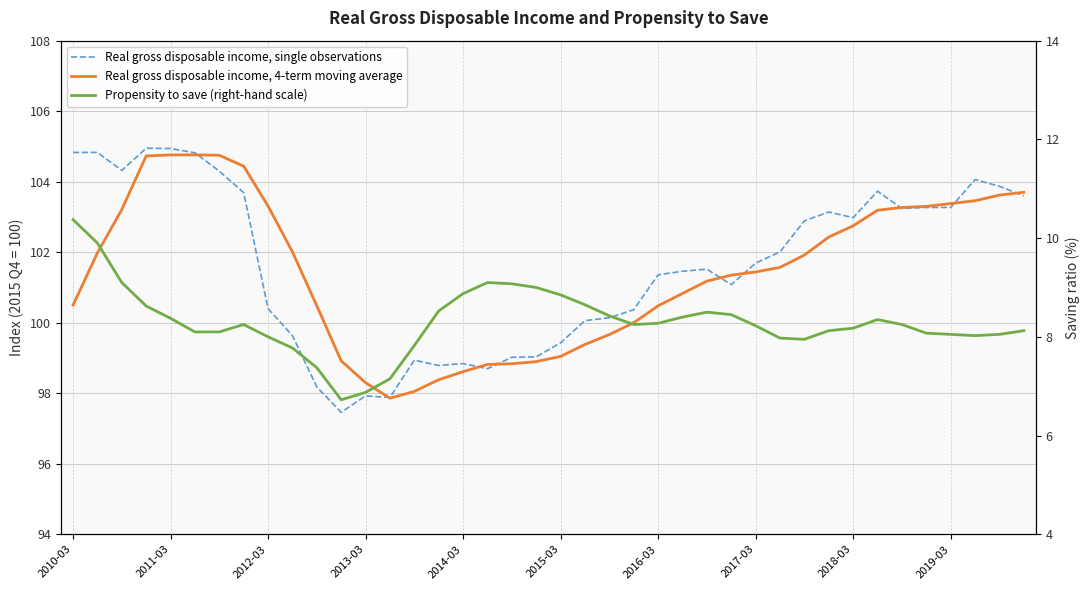

The value of Propensity to save (right-hand scale) at 18 is 6.3. True or false?

False